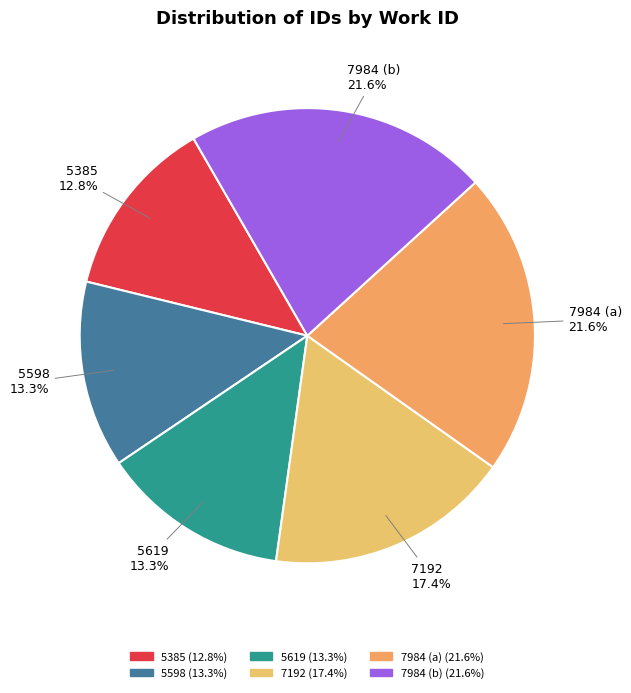

What percentage is the 7192 slice, to the nearest percent?

17%